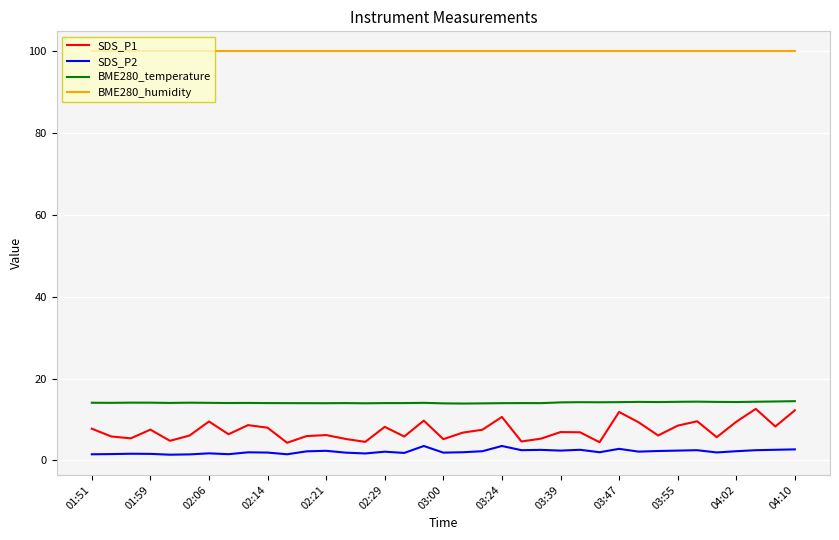

Which series has the widest spread of values?

SDS_P1